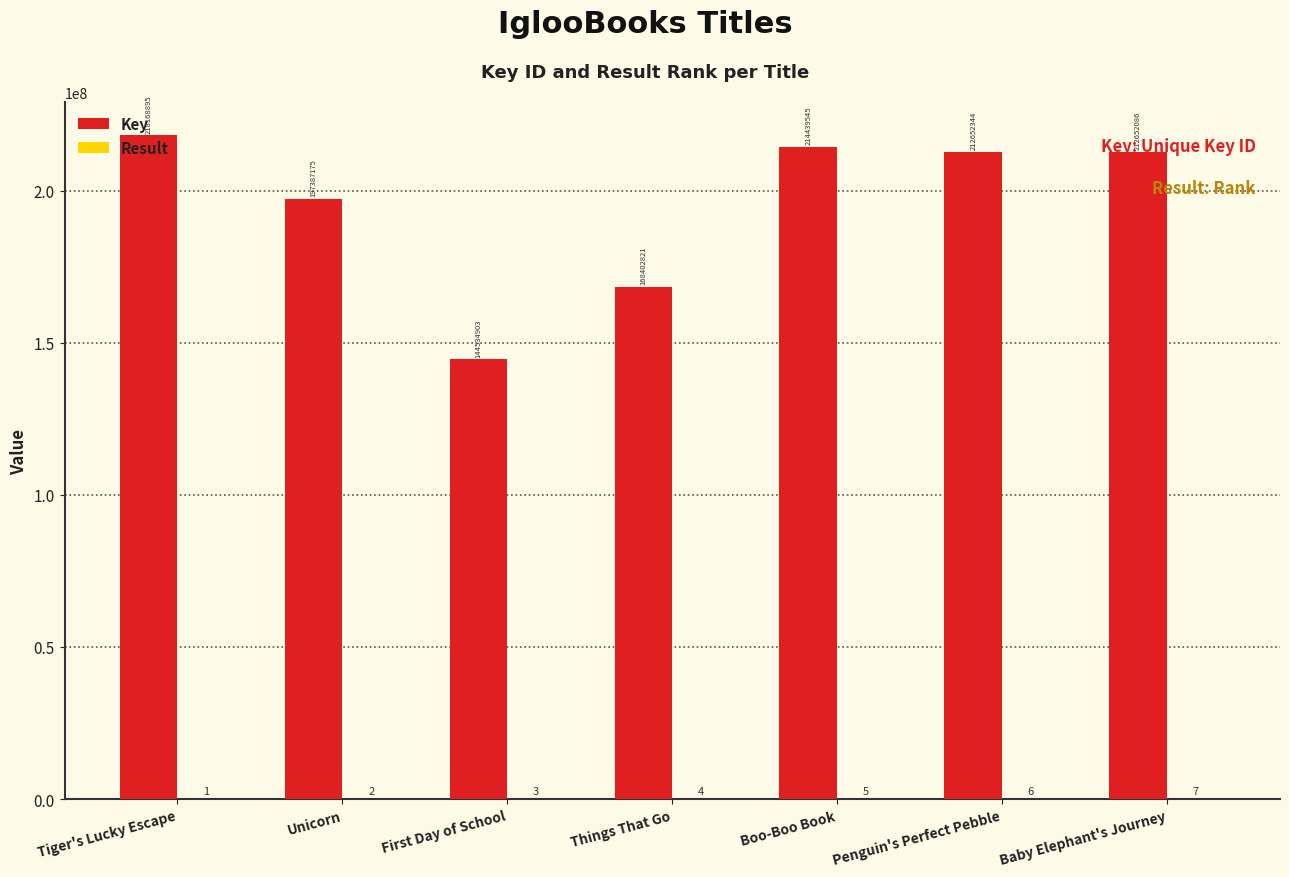

What is the total value across all series at Unicorn?

197387177